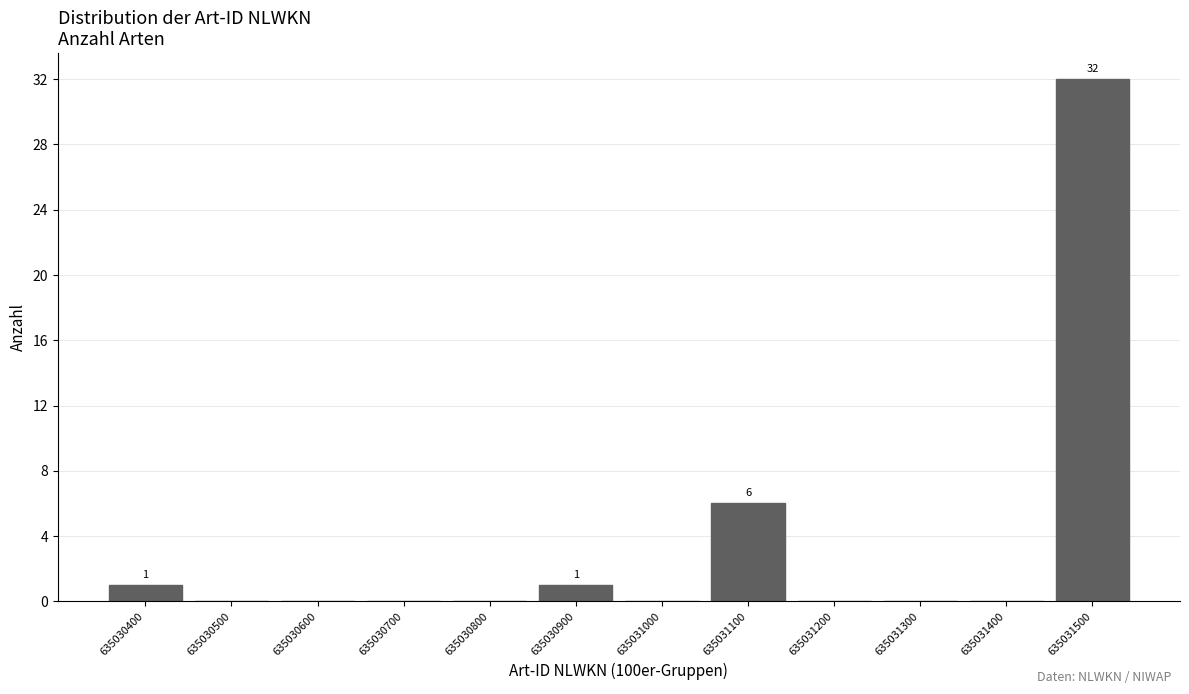

Reading left to right, extract all data points from this chart.

635030400=1	635030500=0	635030600=0	635030700=0	635030800=0	635030900=1	635031000=0	635031100=6	635031200=0	635031300=0	635031400=0	635031500=32